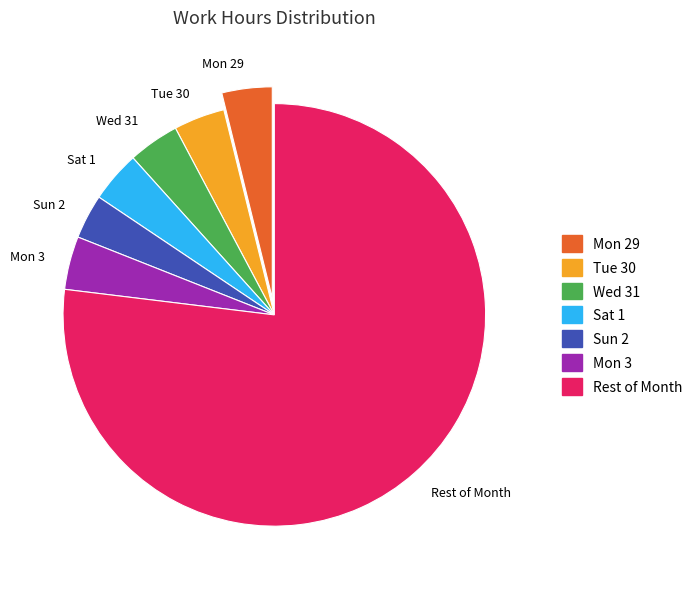

What is the largest slice in the pie chart?

Rest of Month